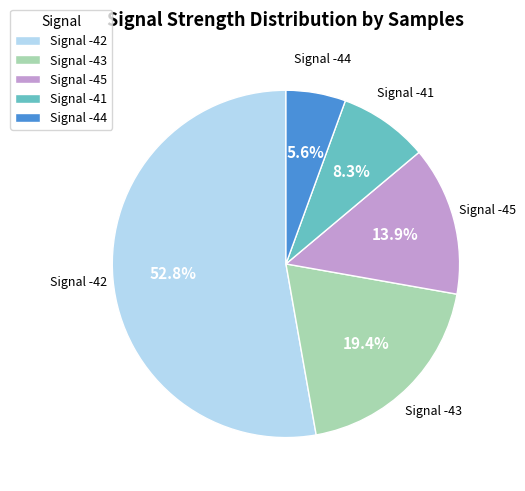

Rank the categories by value from lowest to highest.

Signal -44, Signal -41, Signal -45, Signal -43, Signal -42